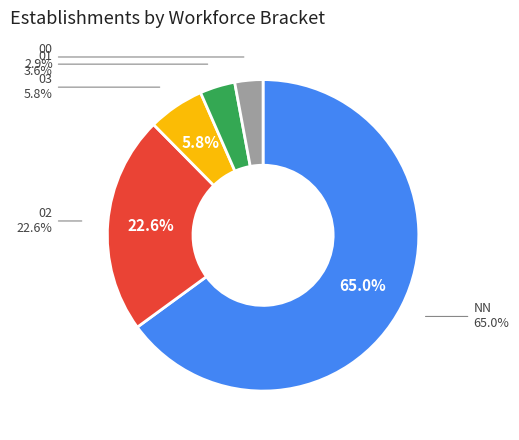

What is the change in value from NN to 02?

-58